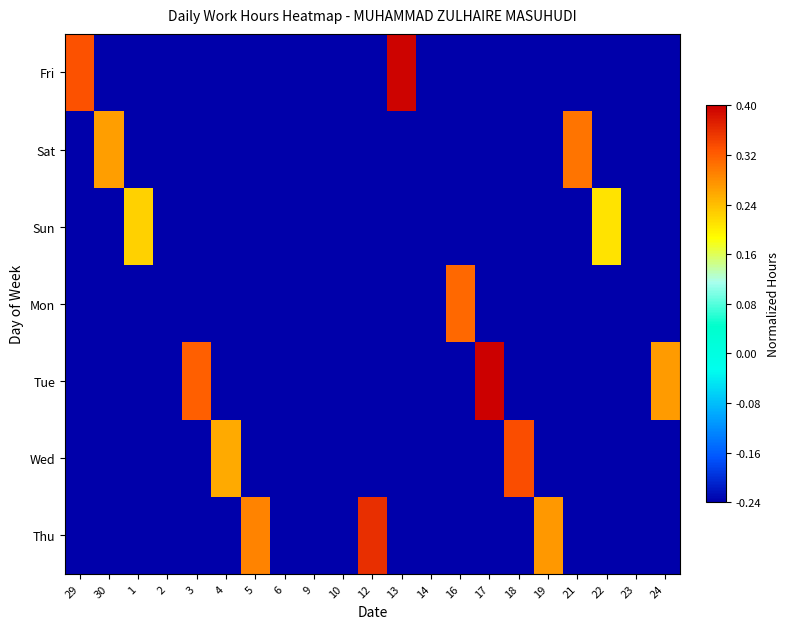

Reading left to right, list all the values displayed in this chart.

Fri: 29=0.3	30=-0.2	1=-0.2	2=-0.2	3=-0.2	4=-0.2	5=-0.2	6=-0.2	9=-0.2	10=-0.2	12=-0.2	13=0.4	14=-0.2	16=-0.2	17=-0.2	18=-0.2	19=-0.2	21=-0.2	22=-0.2	23=-0.2	24=-0.2
Sat: 29=-0.2	30=0.3	1=-0.2	2=-0.2	3=-0.2	4=-0.2	5=-0.2	6=-0.2	9=-0.2	10=-0.2	12=-0.2	13=-0.2	14=-0.2	16=-0.2	17=-0.2	18=-0.2	19=-0.2	21=0.3	22=-0.2	23=-0.2	24=-0.2
Sun: 29=-0.2	30=-0.2	1=0.2	2=-0.2	3=-0.2	4=-0.2	5=-0.2	6=-0.2	9=-0.2	10=-0.2	12=-0.2	13=-0.2	14=-0.2	16=-0.2	17=-0.2	18=-0.2	19=-0.2	21=-0.2	22=0.2	23=-0.2	24=-0.2
Mon: 29=-0.2	30=-0.2	1=-0.2	2=-0.2	3=-0.2	4=-0.2	5=-0.2	6=-0.2	9=-0.2	10=-0.2	12=-0.2	13=-0.2	14=-0.2	16=0.3	17=-0.2	18=-0.2	19=-0.2	21=-0.2	22=-0.2	23=-0.2	24=-0.2
Tue: 29=-0.2	30=-0.2	1=-0.2	2=-0.2	3=0.3	4=-0.2	5=-0.2	6=-0.2	9=-0.2	10=-0.2	12=-0.2	13=-0.2	14=-0.2	16=-0.2	17=0.4	18=-0.2	19=-0.2	21=-0.2	22=-0.2	23=-0.2	24=0.3
Wed: 29=-0.2	30=-0.2	1=-0.2	2=-0.2	3=-0.2	4=0.3	5=-0.2	6=-0.2	9=-0.2	10=-0.2	12=-0.2	13=-0.2	14=-0.2	16=-0.2	17=-0.2	18=0.3	19=-0.2	21=-0.2	22=-0.2	23=-0.2	24=-0.2
Thu: 29=-0.2	30=-0.2	1=-0.2	2=-0.2	3=-0.2	4=-0.2	5=0.3	6=-0.2	9=-0.2	10=-0.2	12=0.4	13=-0.2	14=-0.2	16=-0.2	17=-0.2	18=-0.2	19=0.3	21=-0.2	22=-0.2	23=-0.2	24=-0.2